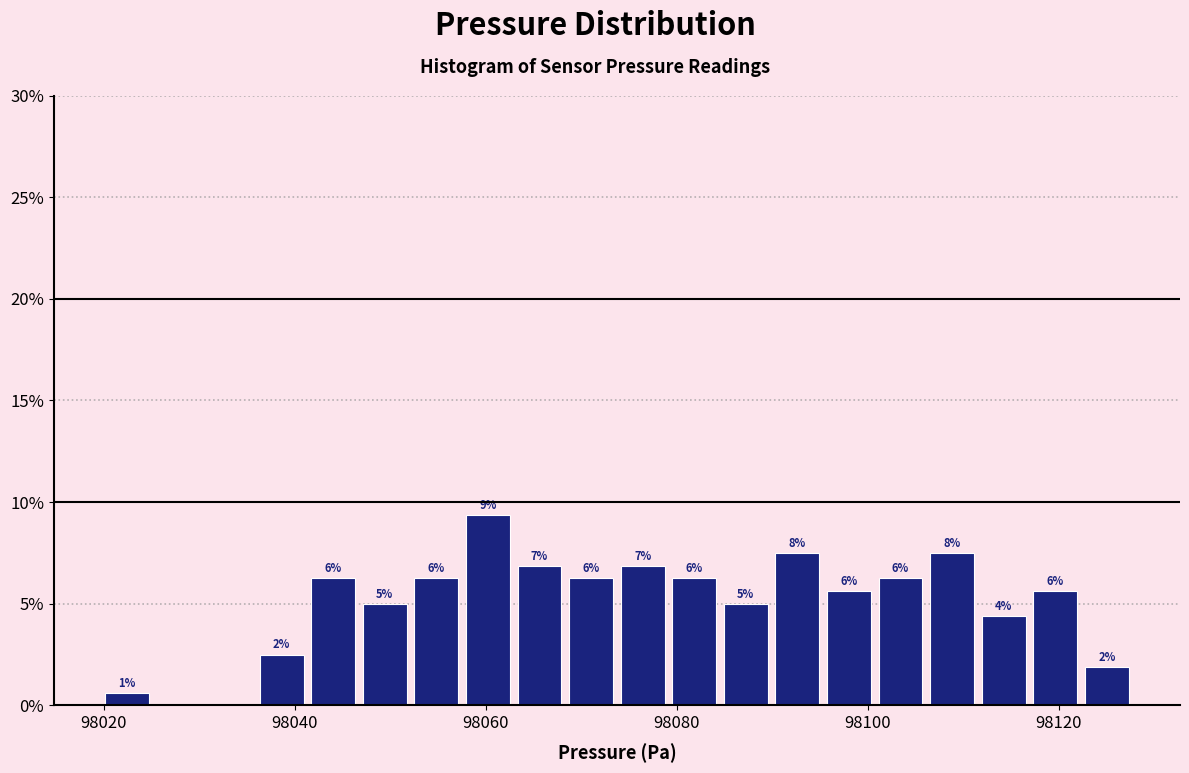

Around what value on the x-axis is the tallest bar? Give the approximate position of its centre, as read against the axis.

98060